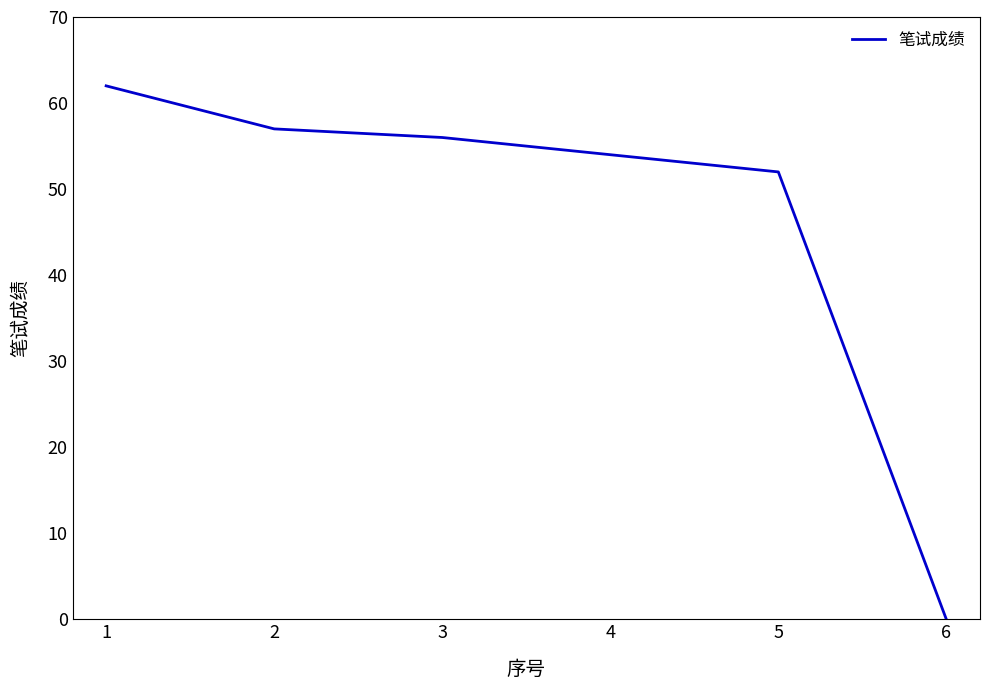

Reading left to right, transcribe all the data shown in this chart.

62	57	56	54	52	0